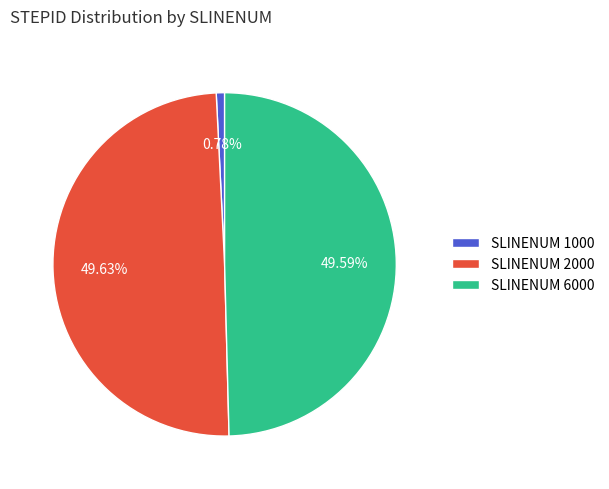

Count the number of slices in the pie.

3